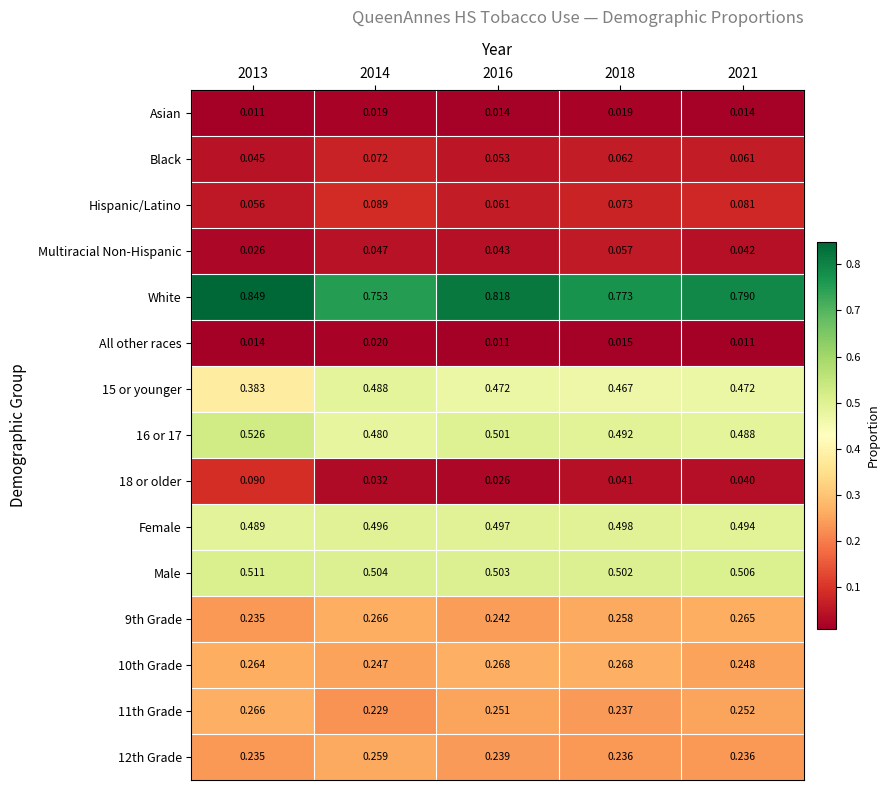

At how many categories does at least one series exceed 0?

5